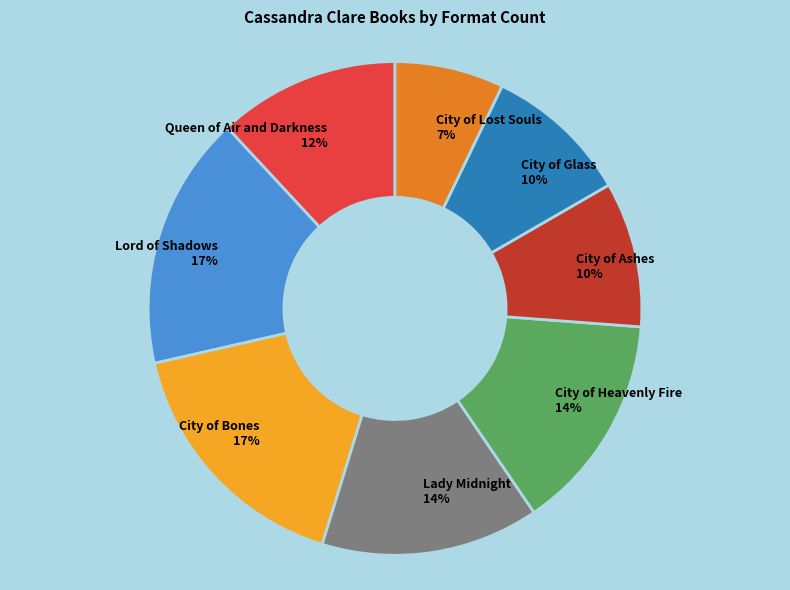

Do Lady Midnight and Lord of Shadows together represent more than half of the pie?

No